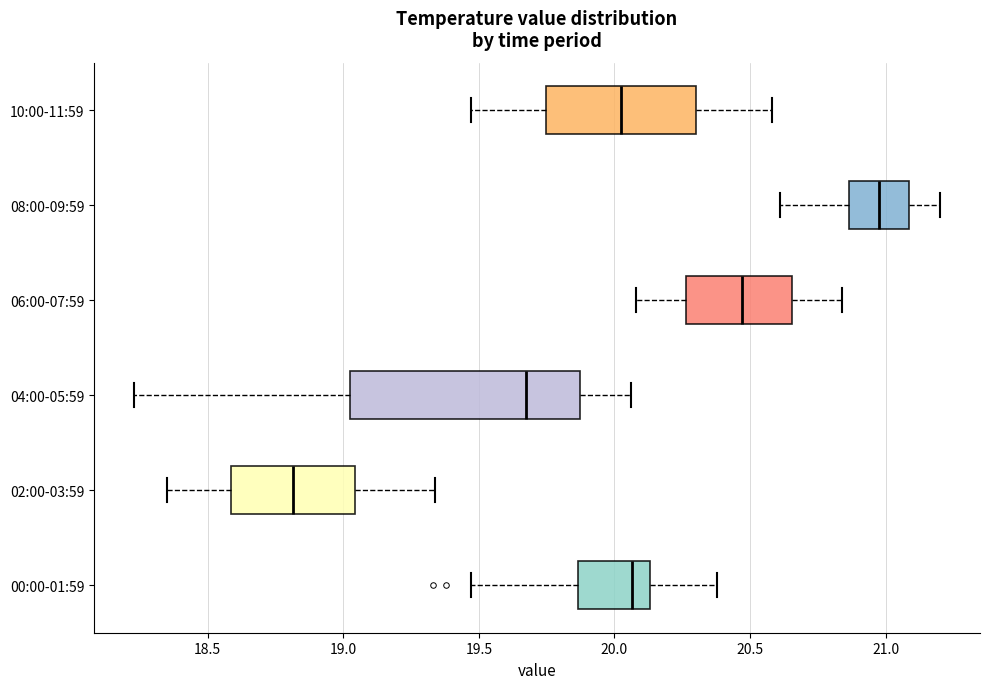

Reading bottom to top, transcribe this box plot: for each box, give where its median line is, the range the box spans, and where its two whiskers end, as read against the x-axis. The values are not printed on the chart, so give them approximately, as read against the axis.

00:00-01:59: median 20.05, box 19.85 to 20.15, whiskers 19.45 to 20.40
02:00-03:59: median 18.80, box 18.60 to 19.05, whiskers 18.35 to 19.35
04:00-05:59: median 19.70, box 19.05 to 19.90, whiskers 18.25 to 20.05
06:00-07:59: median 20.45, box 20.25 to 20.65, whiskers 20.10 to 20.85
08:00-09:59: median 21.00, box 20.85 to 21.10, whiskers 20.60 to 21.20
10:00-11:59: median 20.05, box 19.75 to 20.30, whiskers 19.45 to 20.60